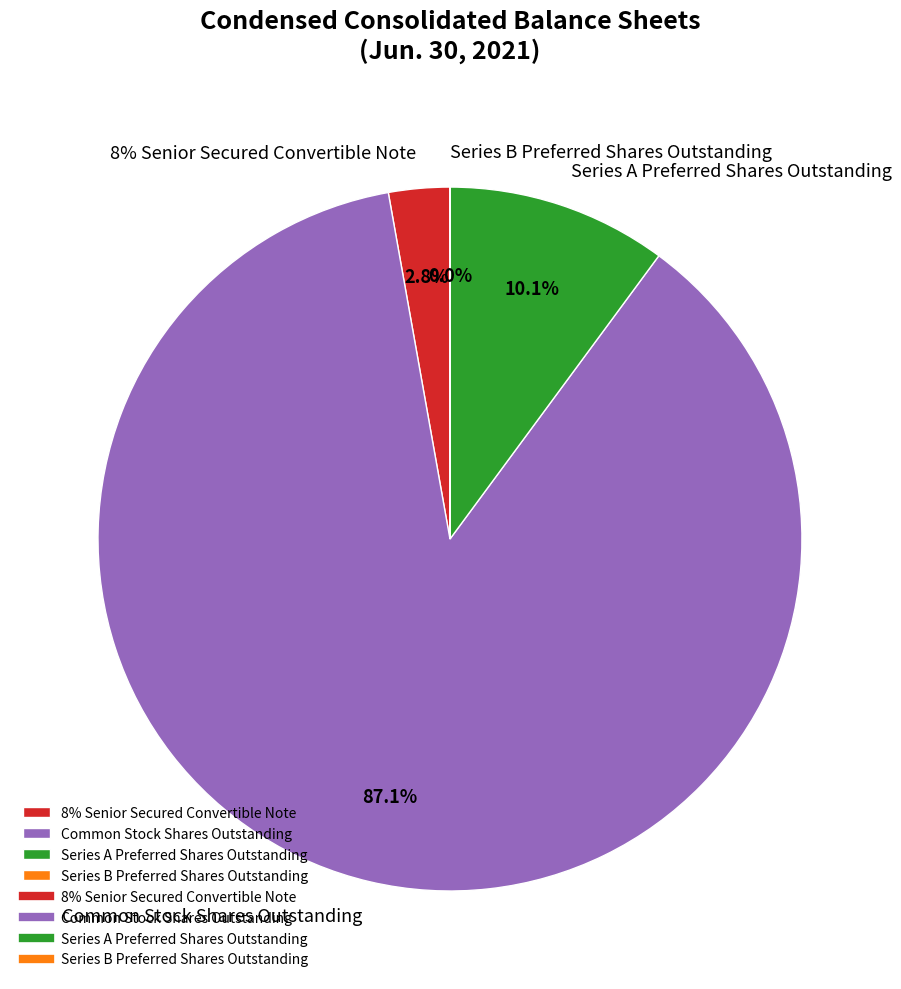

Is there any slice that represents more than half of the pie?

Yes